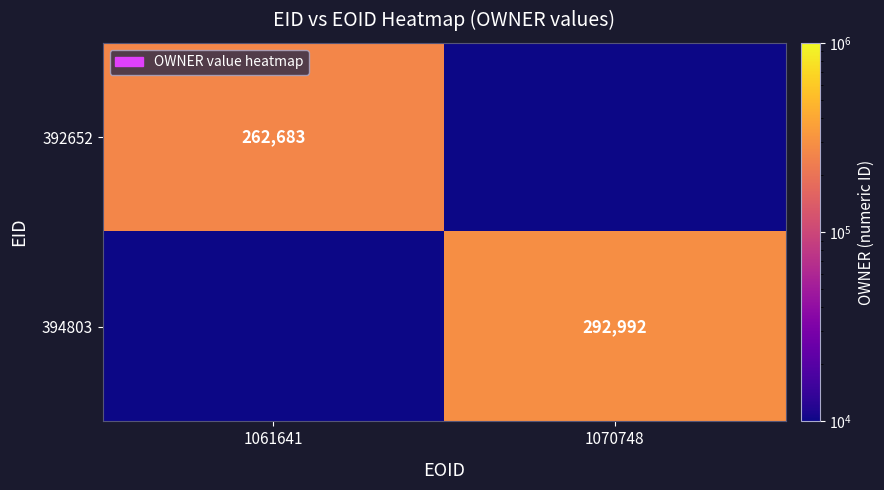

Is it true that 394803 equals 292992 at 1070748?

True